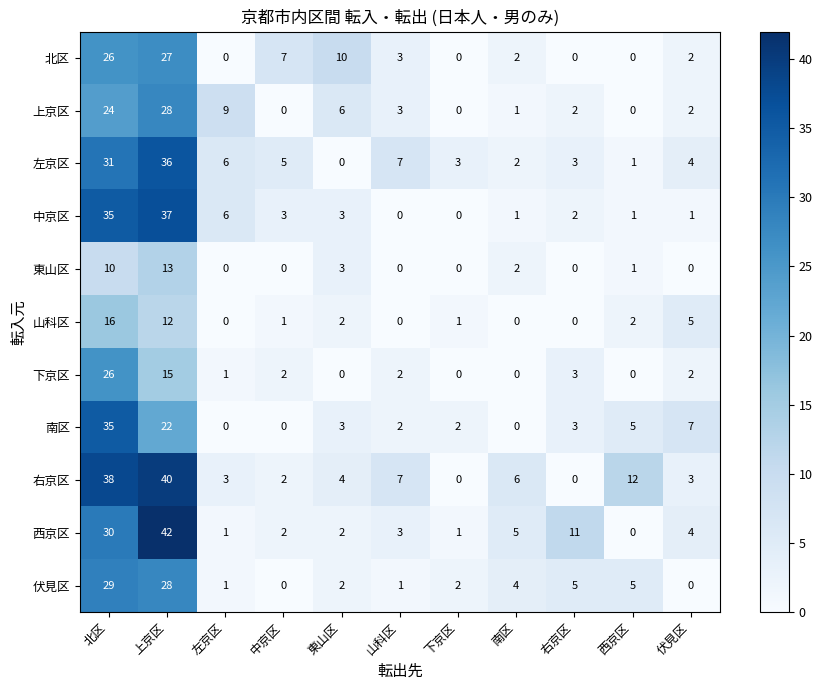

What is the sum of the 南区 values at 中京区 and 右京区?

3